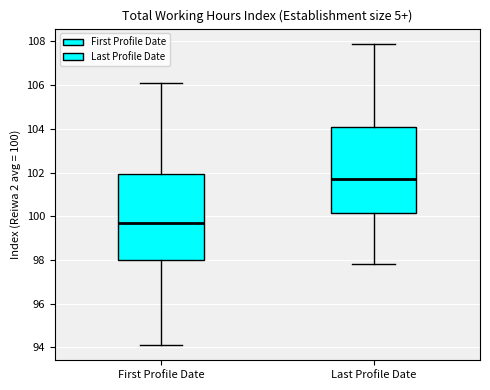

Which box's median line is the lowest?

First Profile Date